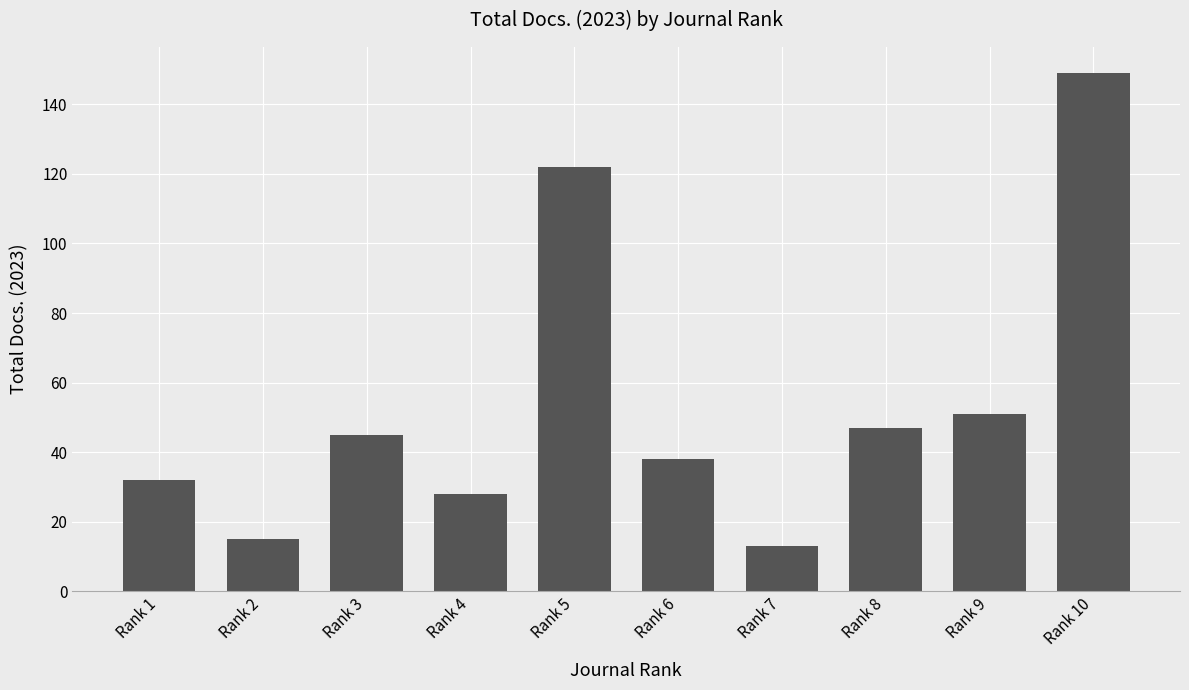

How many distinct data groups are displayed?

1